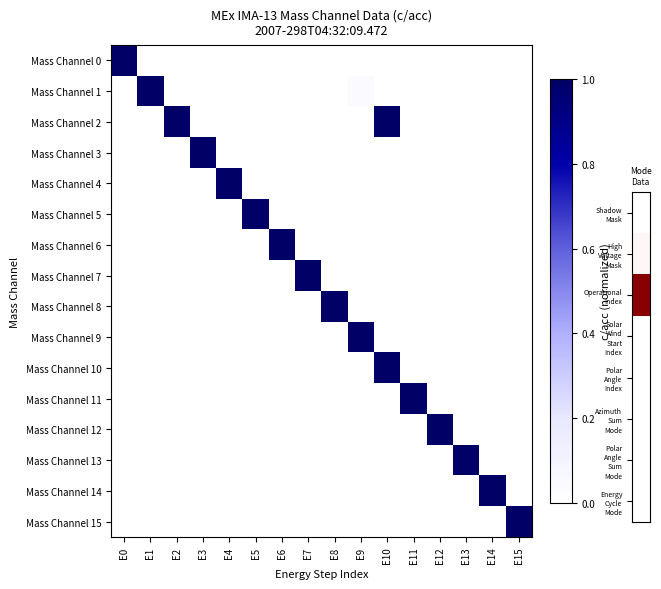

Count the number of categories in the chart.

16